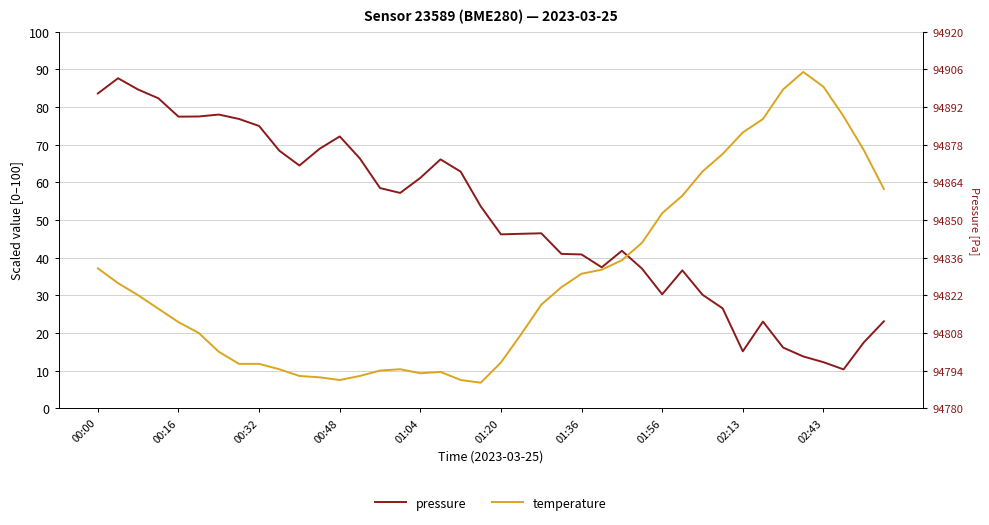

Which series ends up on top after the final intersection of pressure and temperature?

temperature